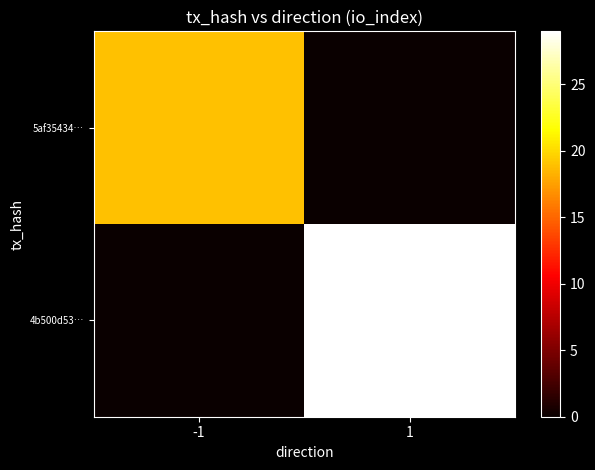

Count the number of categories in the chart.

2